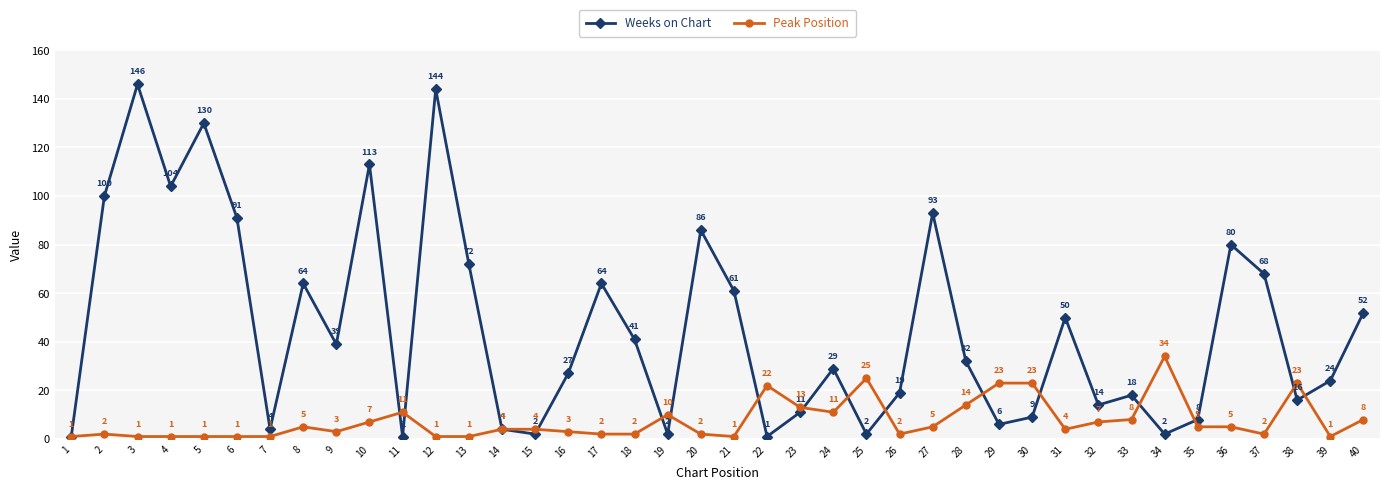

What is the difference between the Peak Position values at 21 and 40?

7